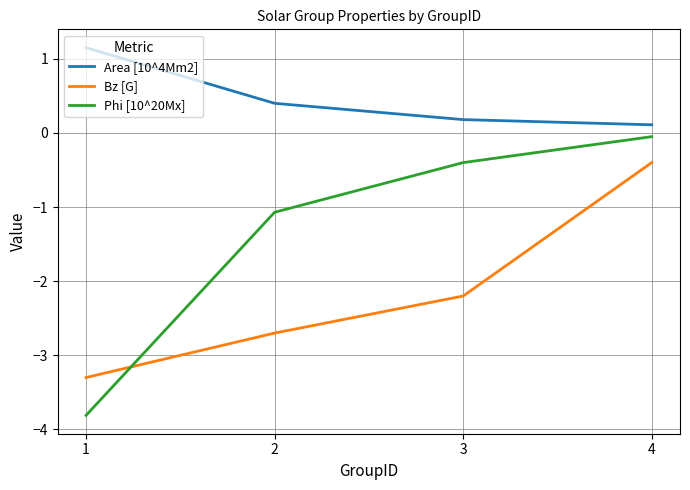

Is it true that Bz [G] equals -3.3 at 1?

True